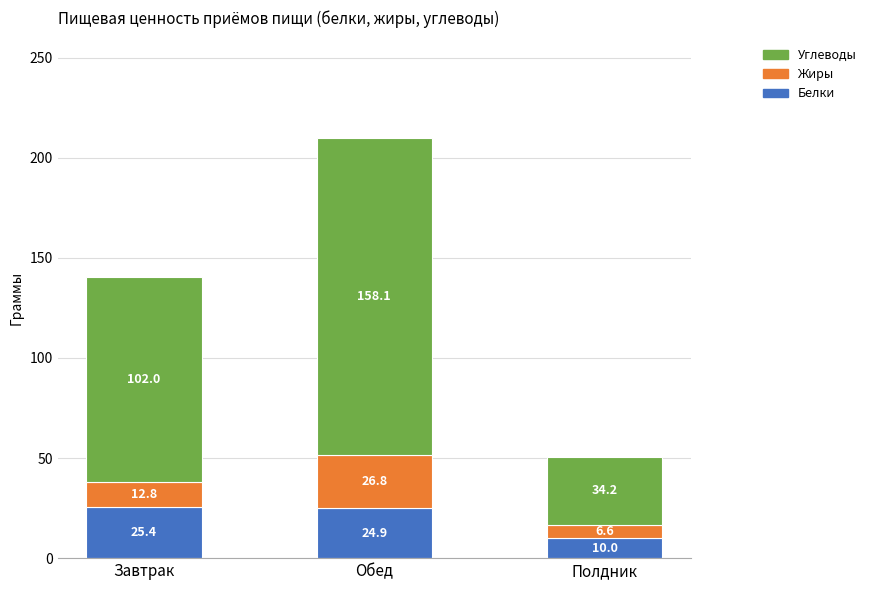

What is the average value of the Белки series?

20.1